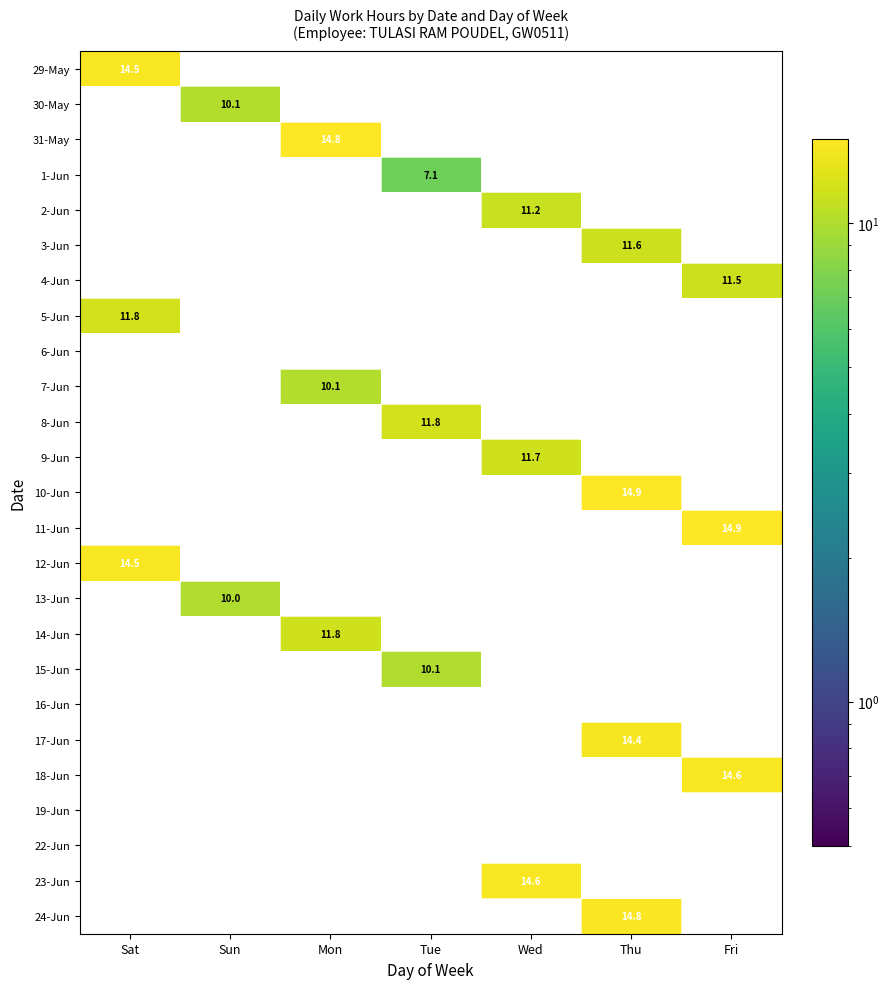

At how many categories does at least one series exceed 9?

7